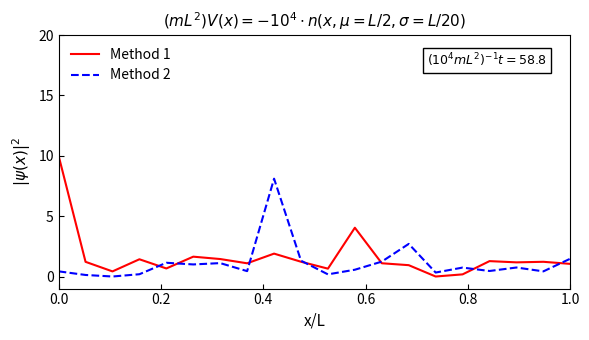

Which series has the largest total across all categories?

Method 1